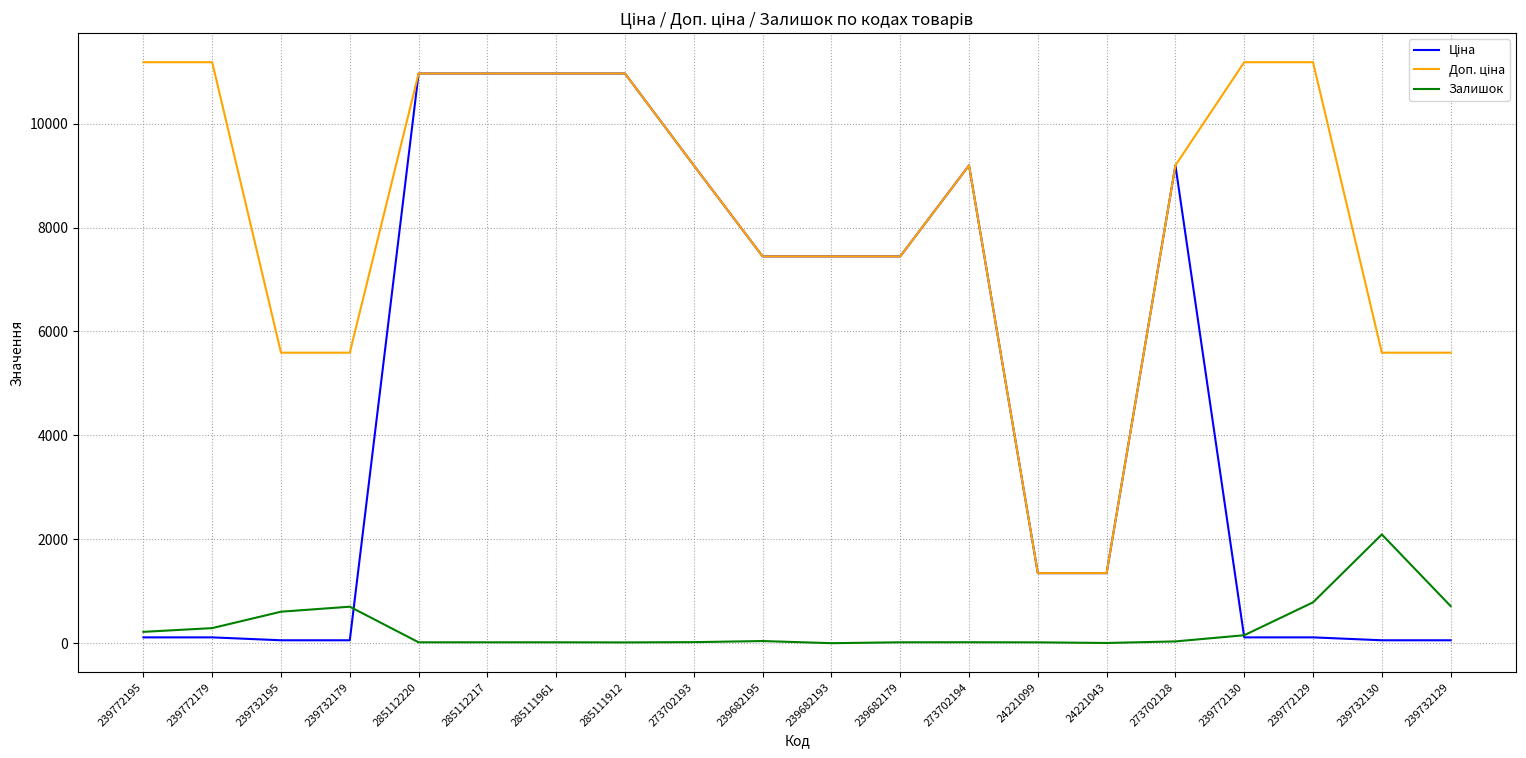

What is the maximum value shown in the chart?

11182.0